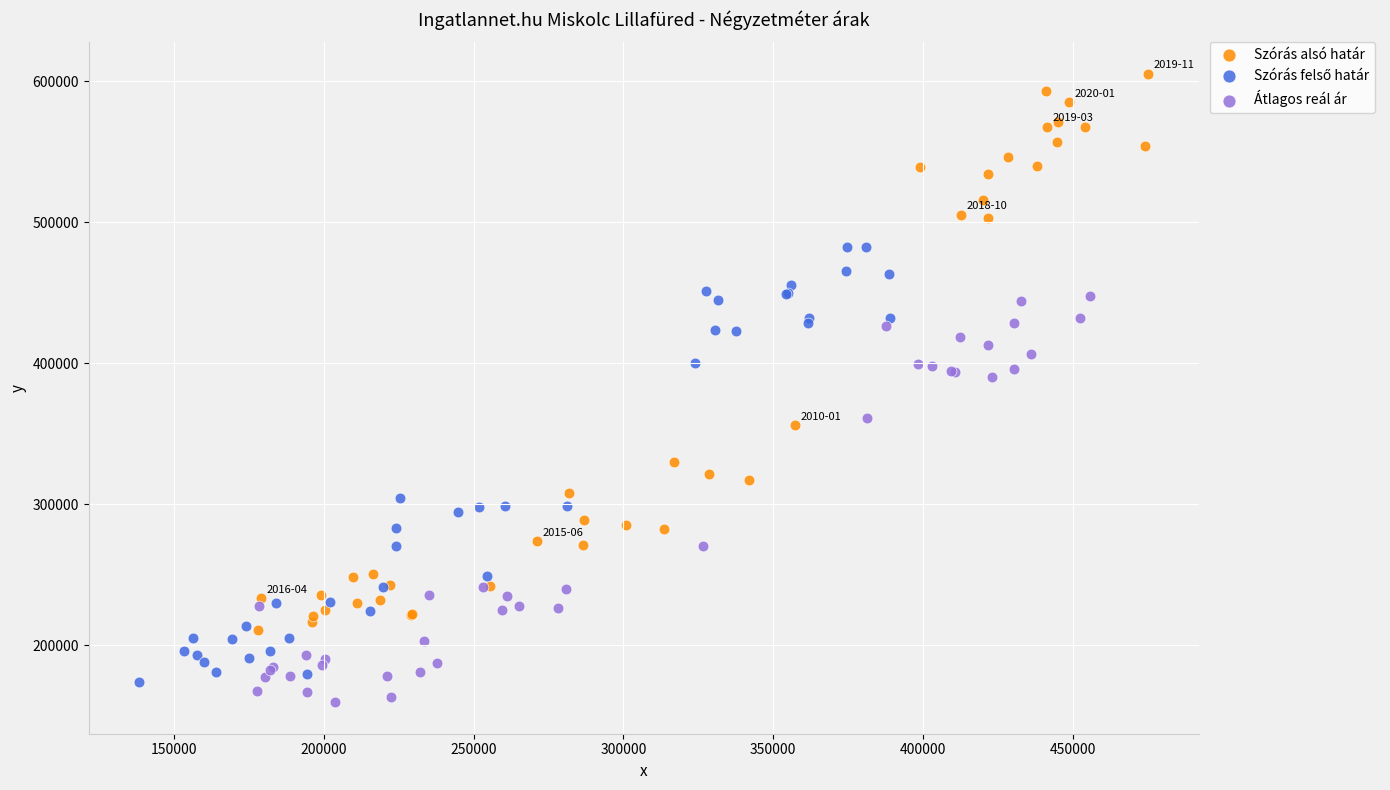

Which series contains the highest Y value?

Szórás alsó határ